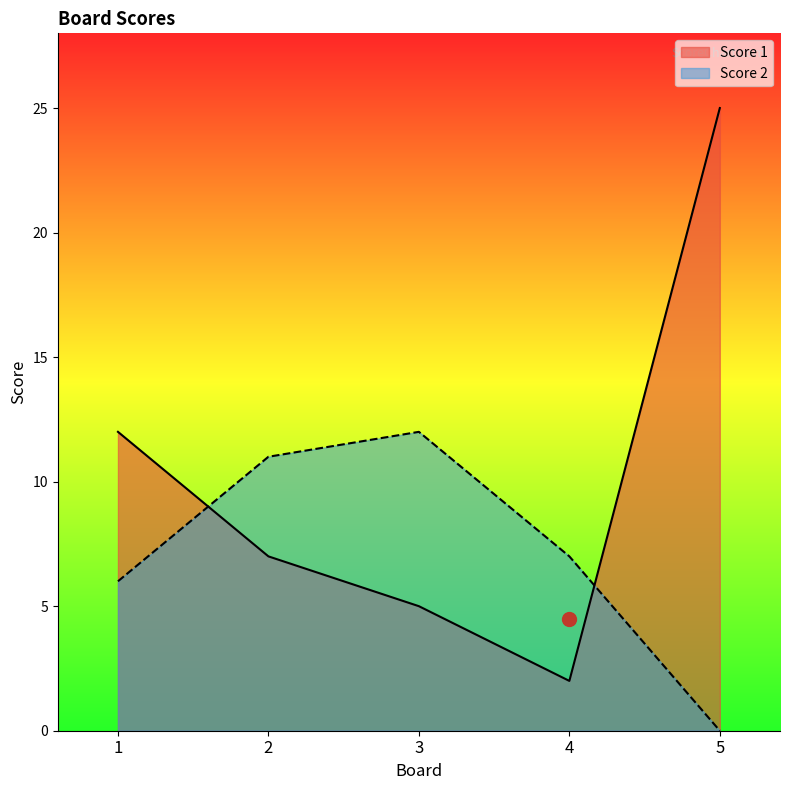

Which series changed the most between 1 and 5?

Score 1